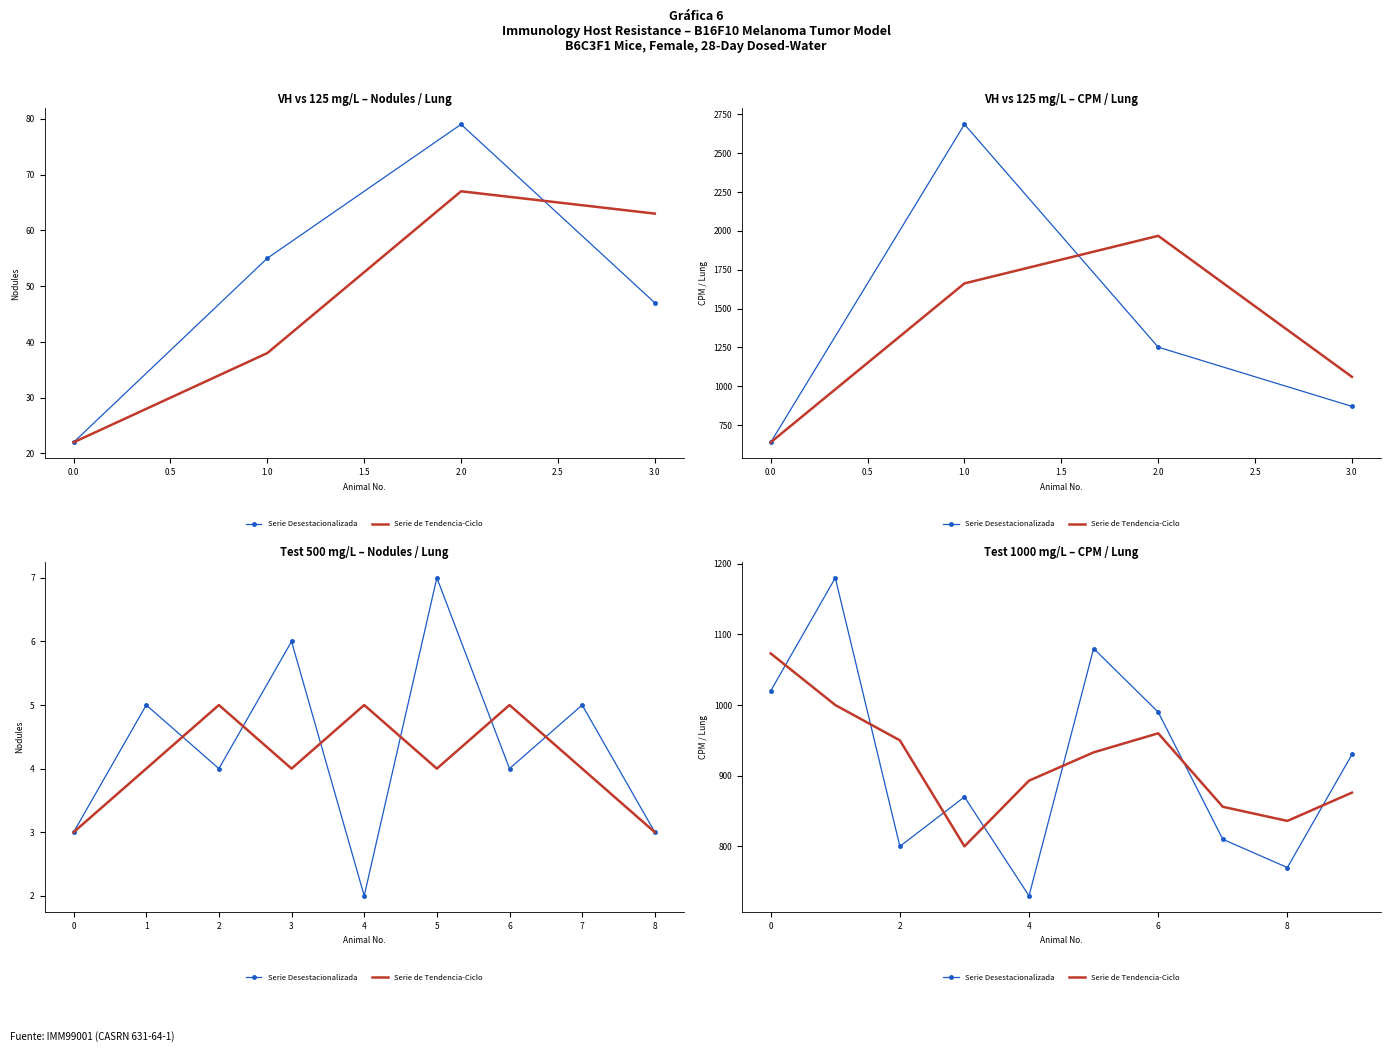

What is the smallest value displayed?

730